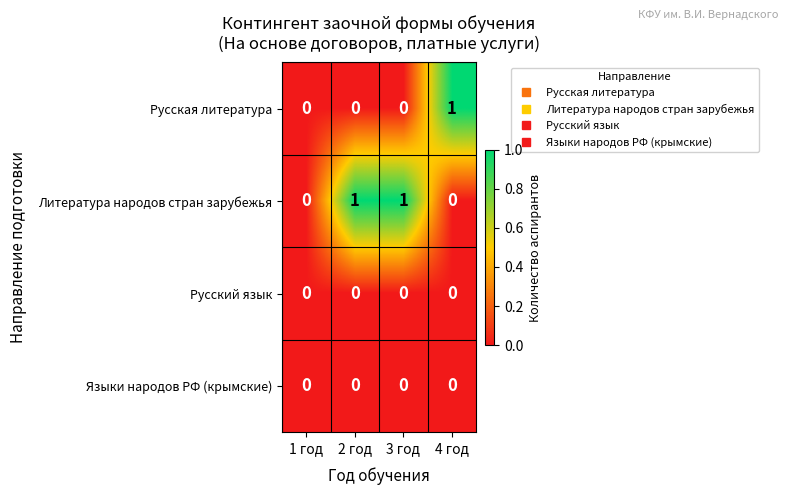

Reading left to right, what are all the values shown in this chart?

Русская литература: 1 год=0	2 год=0	3 год=0	4 год=1
Литература народов стран зарубежья: 1 год=0	2 год=1	3 год=1	4 год=0
Русский язык: 1 год=0	2 год=0	3 год=0	4 год=0
Языки народов РФ (крымские): 1 год=0	2 год=0	3 год=0	4 год=0